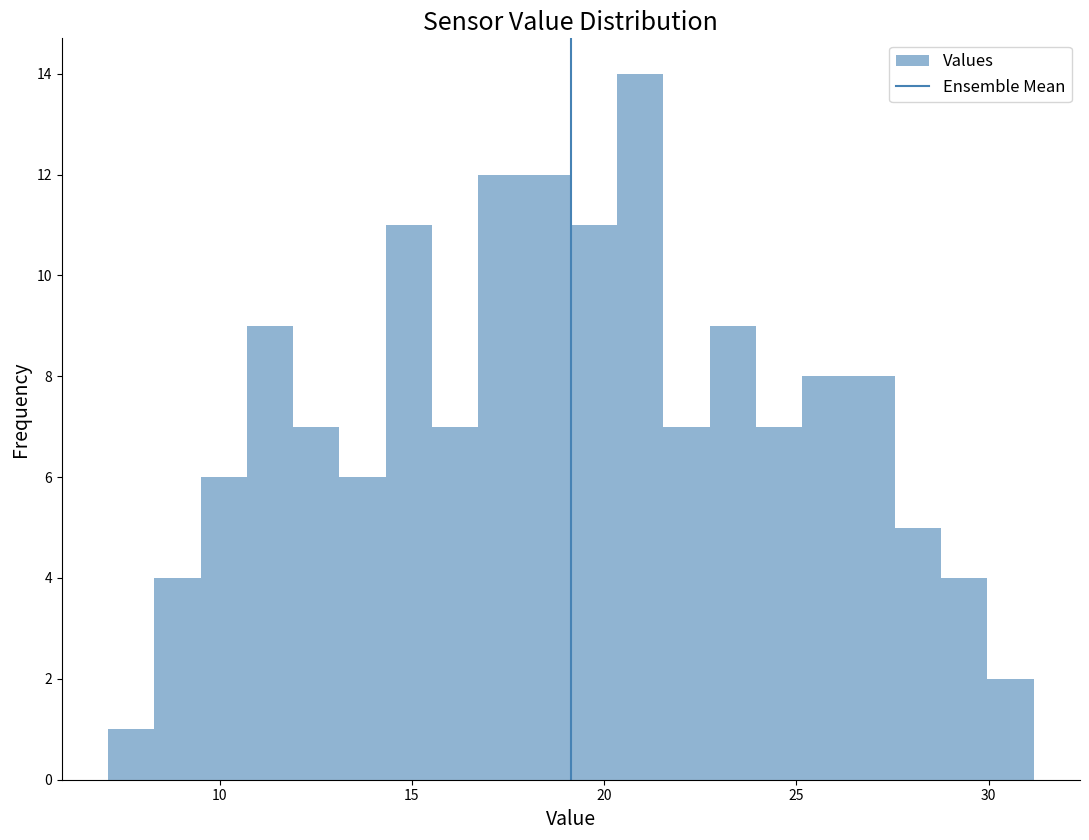

Read against the x-axis, roughly where is the centre of the tallest bar?

21.0